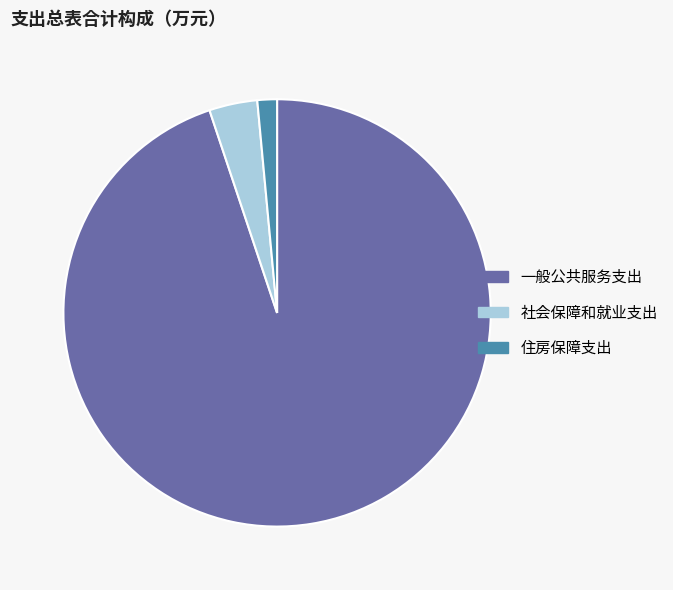

Does any single category account for the majority?

Yes